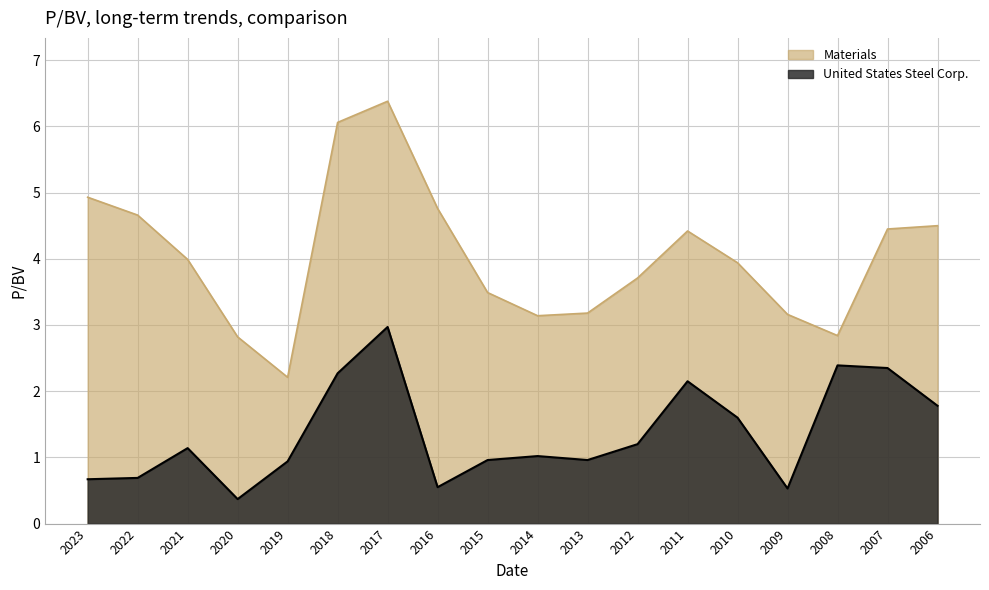

What is the greatest value displayed?

6.4